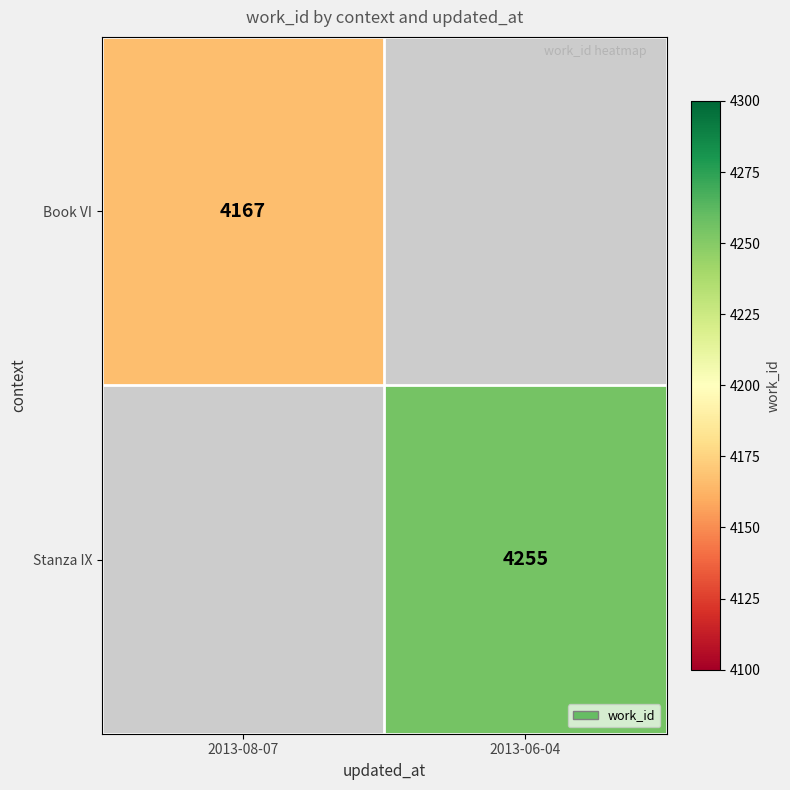

Count the number of categories in the chart.

2